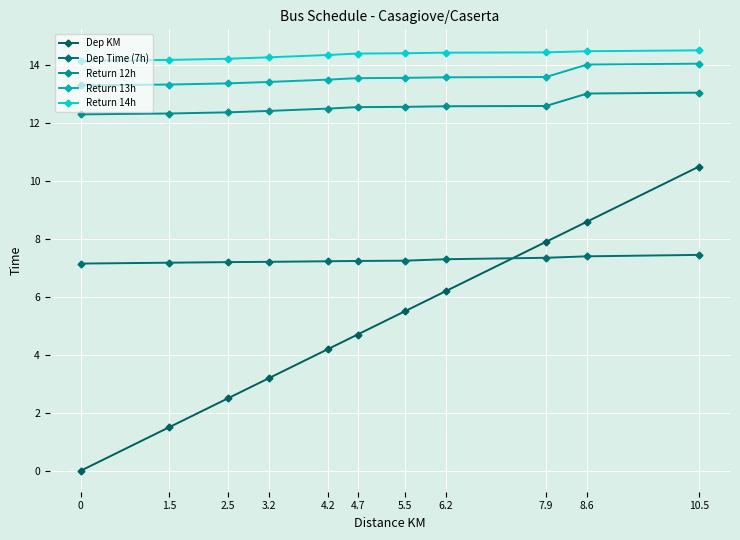

How many lines are shown in the chart?

5